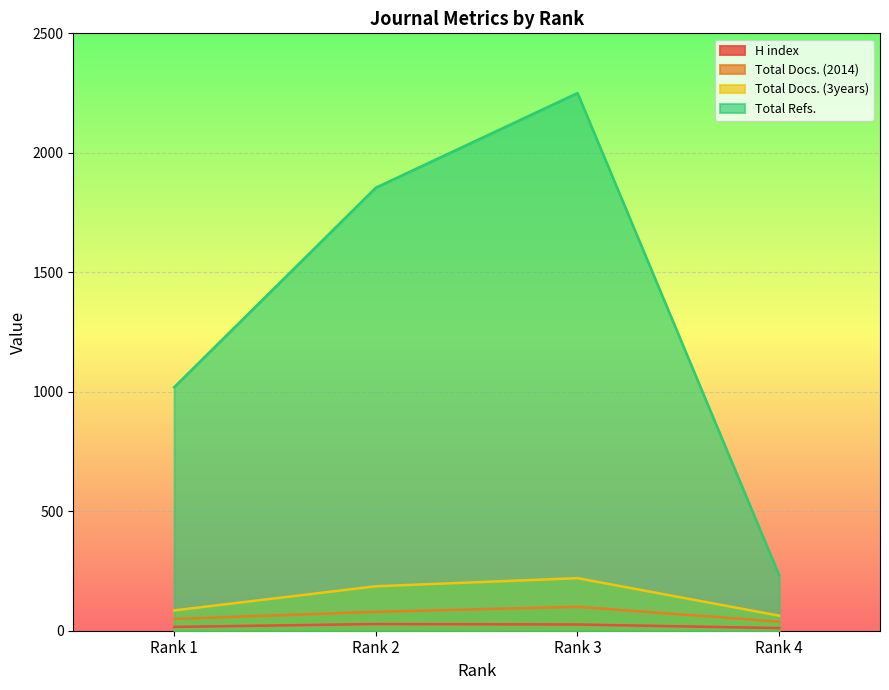

What is the value of the H index point at the 1st from the left?

16